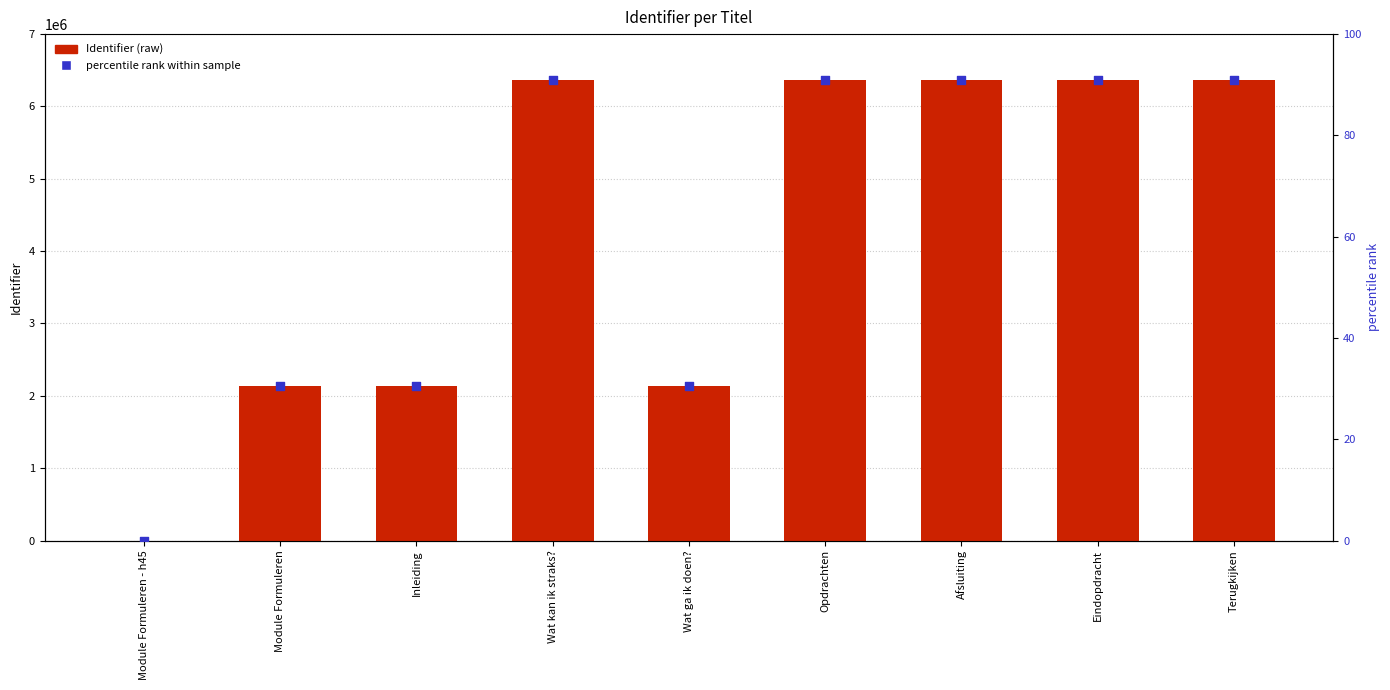

At which category is the sum across all series the highest?

Terugkijken